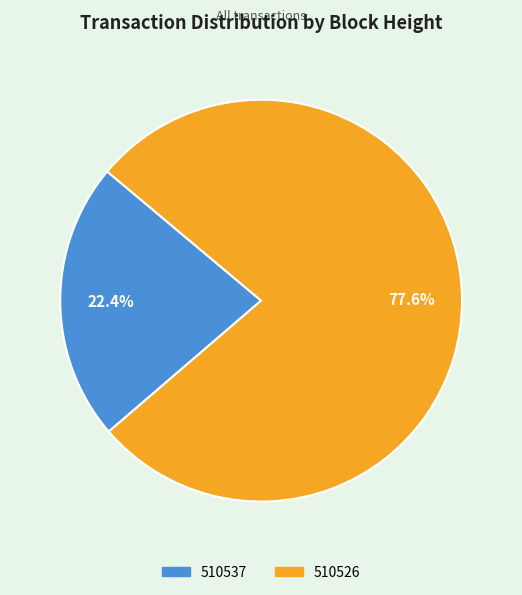

Which slice represents more than half of the pie?

510526